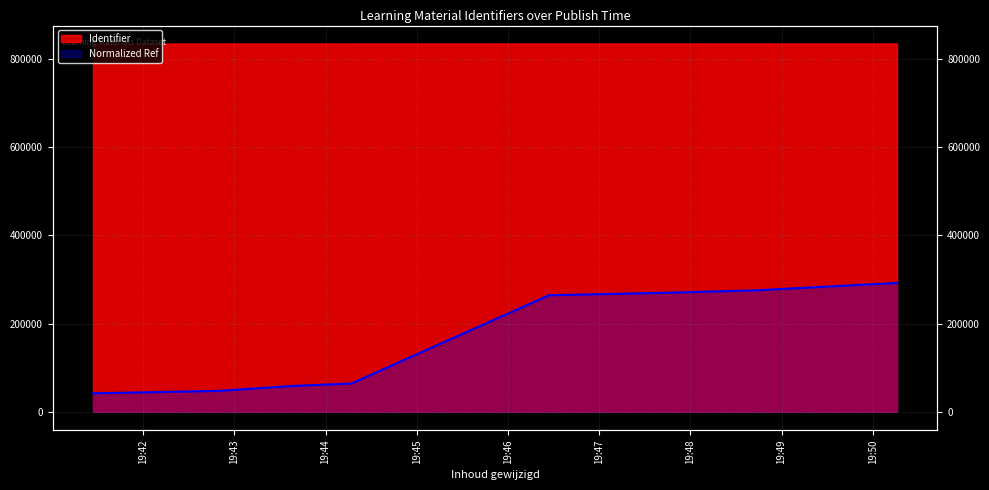

How many lines are shown in the chart?

1